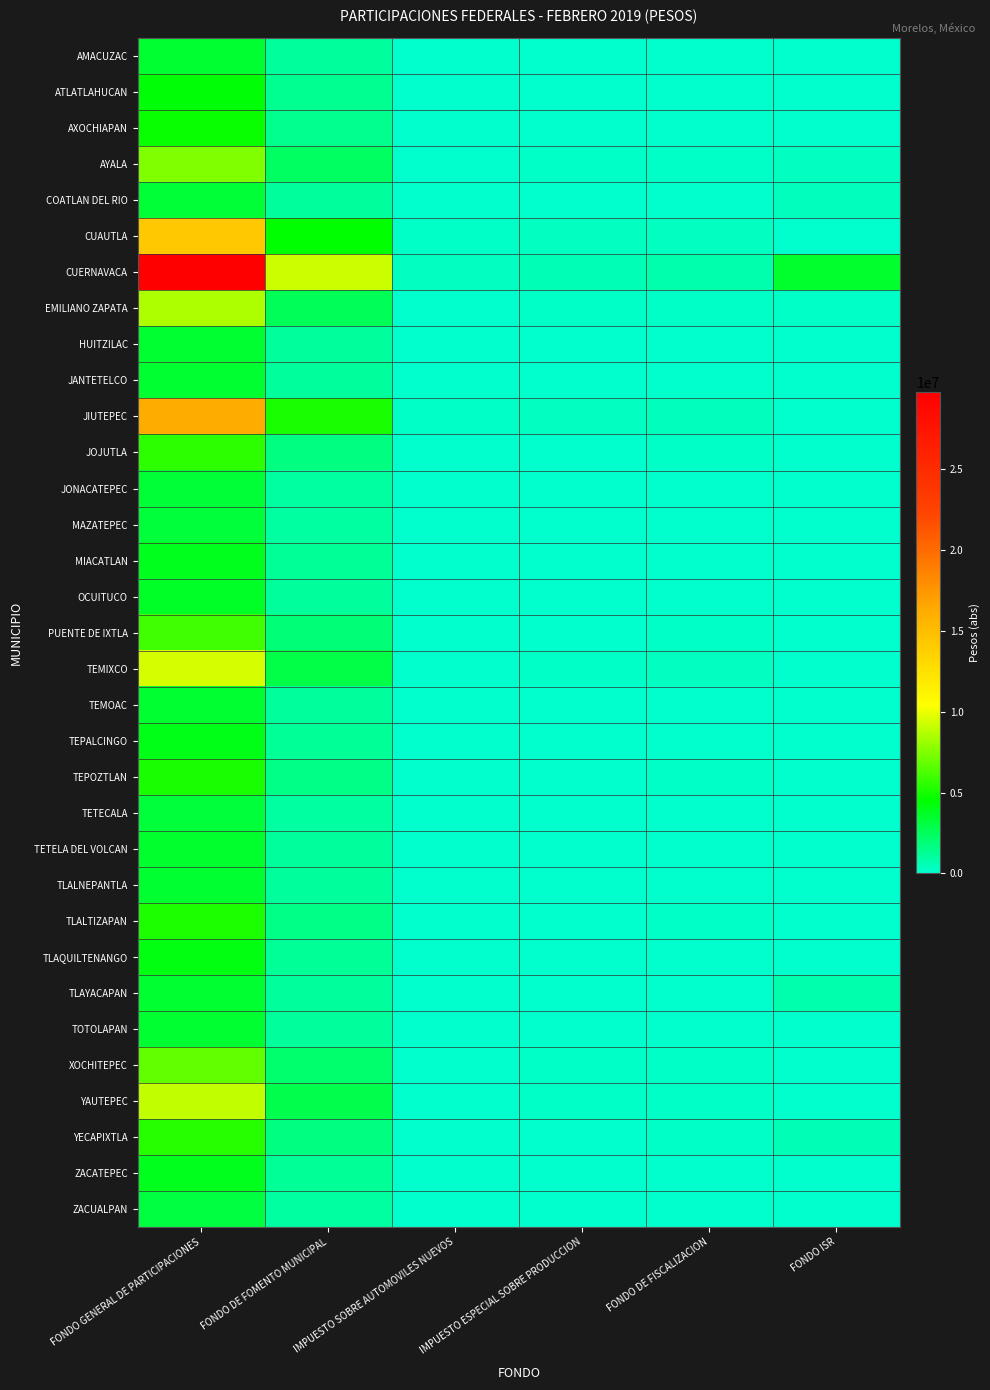

Rank the series at FONDO DE FISCALIZACION from highest to lowest value.

CUERNAVACA, JIUTEPEC, CUAUTLA, TEMIXCO, YAUTEPEC, EMILIANO ZAPATA, AYALA, XOCHITEPEC, PUENTE DE IXTLA, JOJUTLA, YECAPIXTLA, TLALTIZAPAN, TEPOZTLAN, AXOCHIAPAN, TLAQUILTENANGO, ATLATLAHUCAN, TEPALCINGO, MIACATLAN, ZACATEPEC, OCUITUCO, TETELA DEL VOLCAN, TLAYACAPAN, TOTOLAPAN, AMACUZAC, TLALNEPANTLA, JANTETELCO, TEMOAC, HUITZILAC, COATLAN DEL RIO, JONACATEPEC, MAZATEPEC, TETECALA, ZACUALPAN